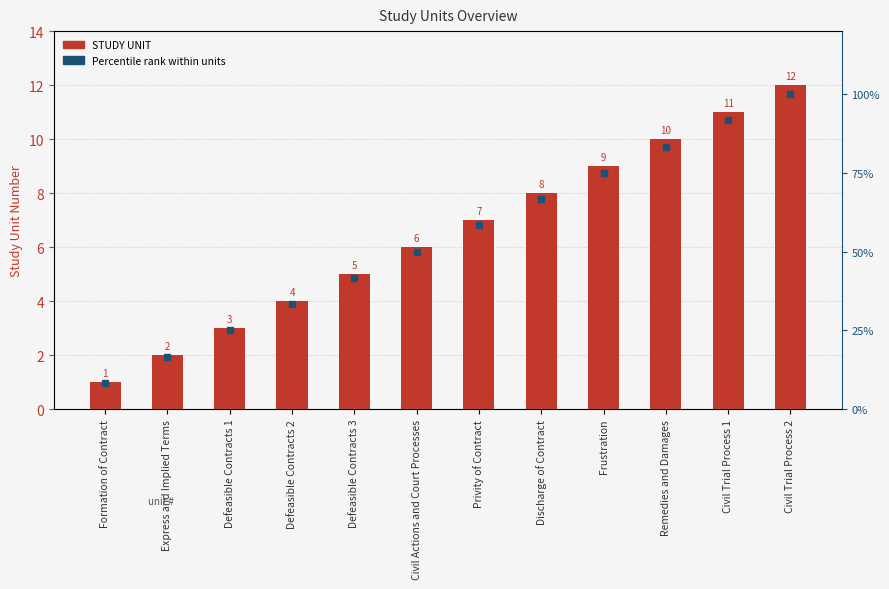

What is the total value across all series at Frustration?

84.0